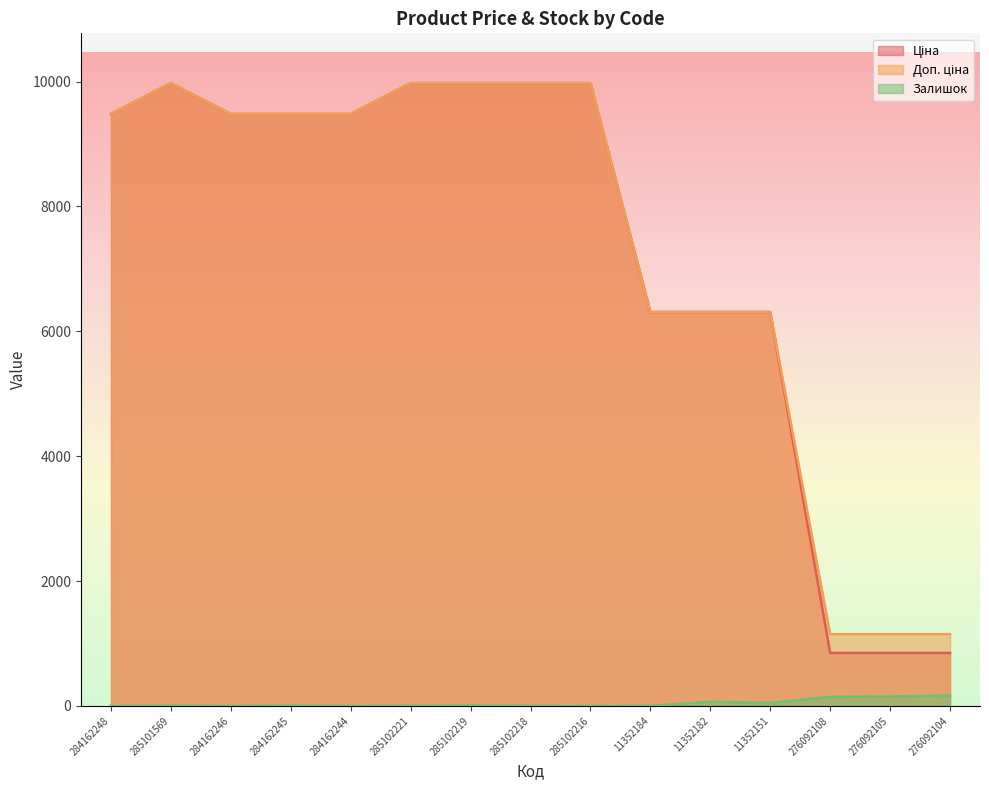

How many lines are shown in the chart?

3